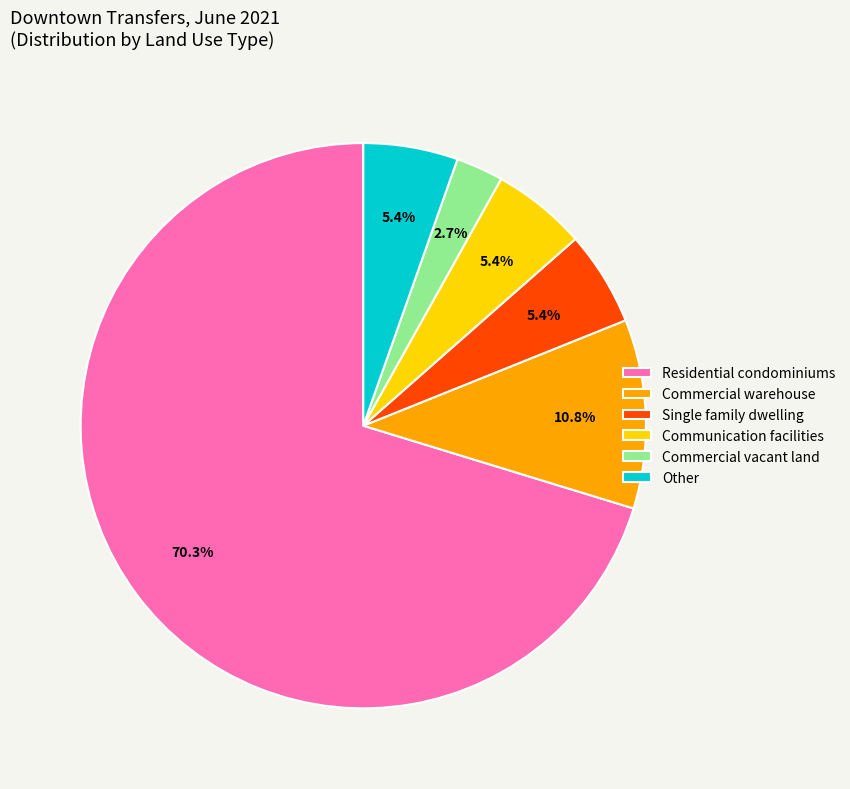

Which slice is the largest?

Residential condominiums